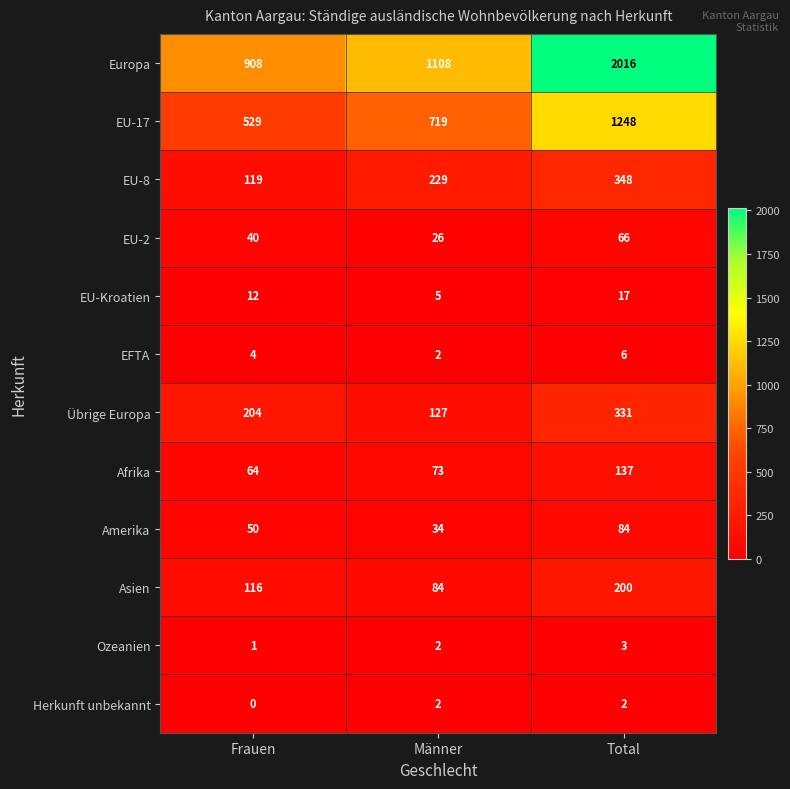

What is the difference between the maximum and minimum values in the Übrige Europa series?

204